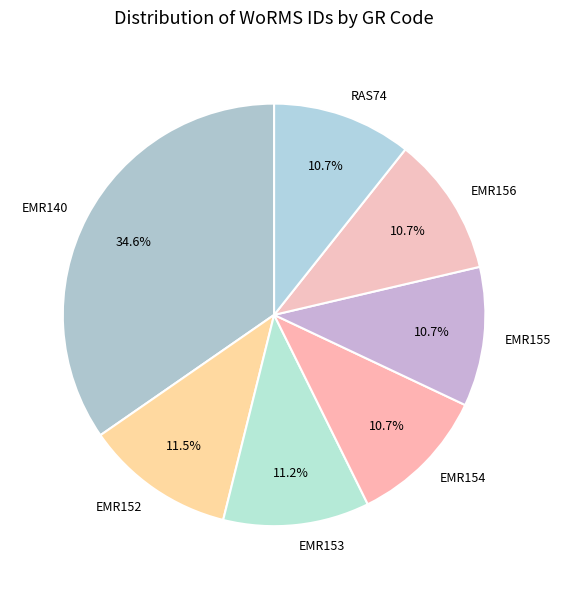

Approximately how many times larger is the value at EMR152 compared to EMR153?

1.0